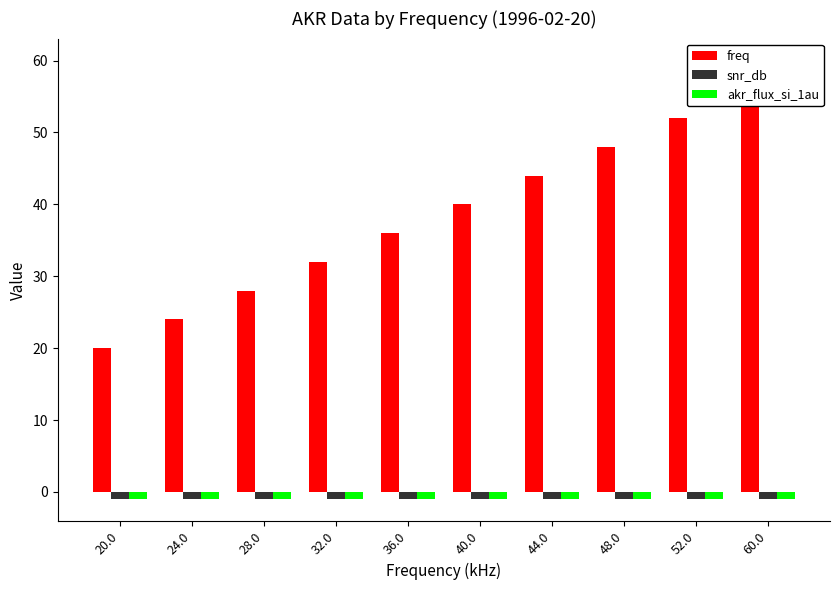

Rank the series at 52.0 from lowest to highest value.

snr_db, akr_flux_si_1au, freq